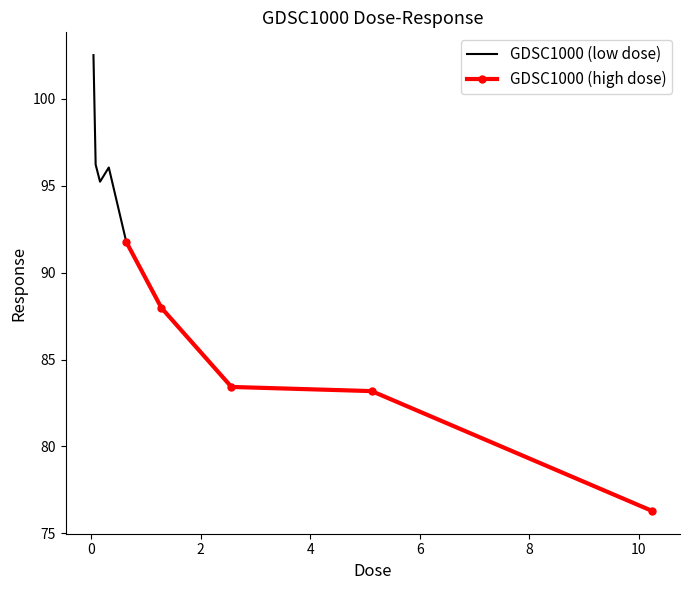

What is the sum of all GDSC1000 (high dose) values?

422.6